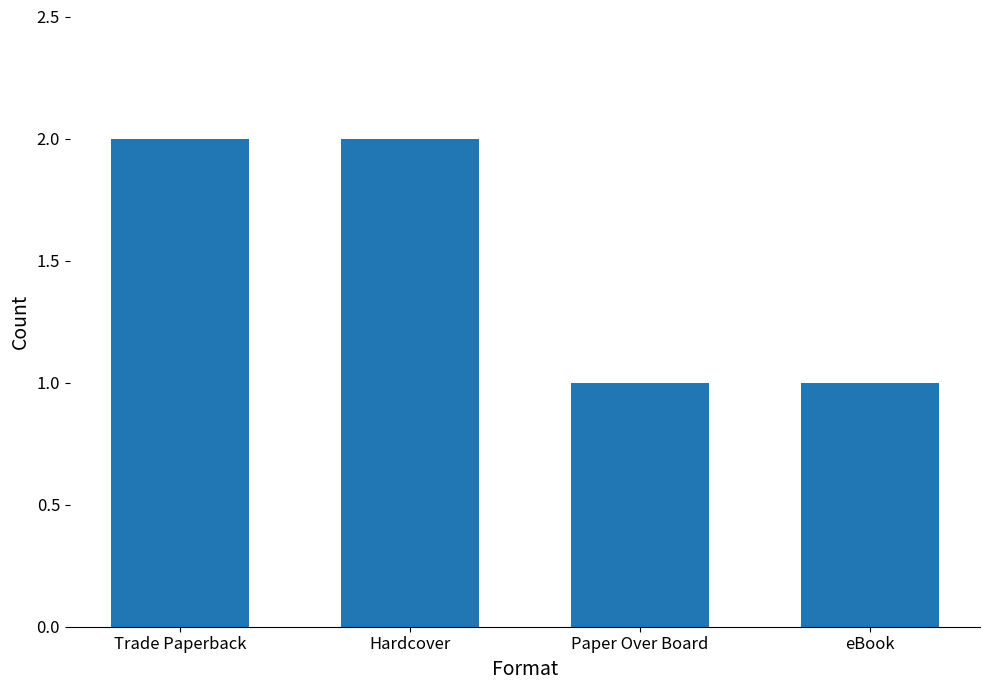

True or false: the data shows 3 at Hardcover.

False